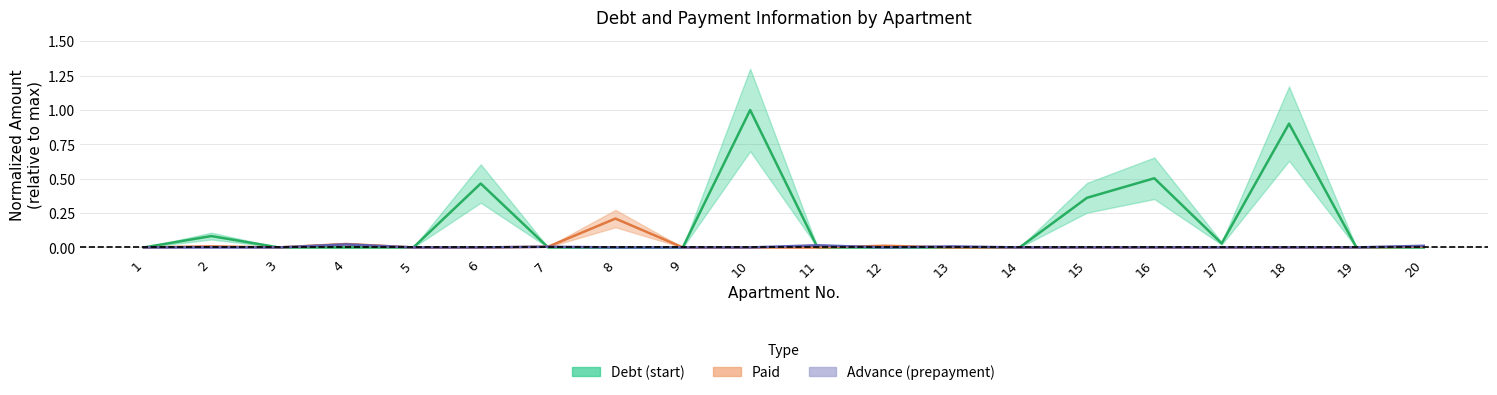

Which category has the lowest value in the Paid series?

1